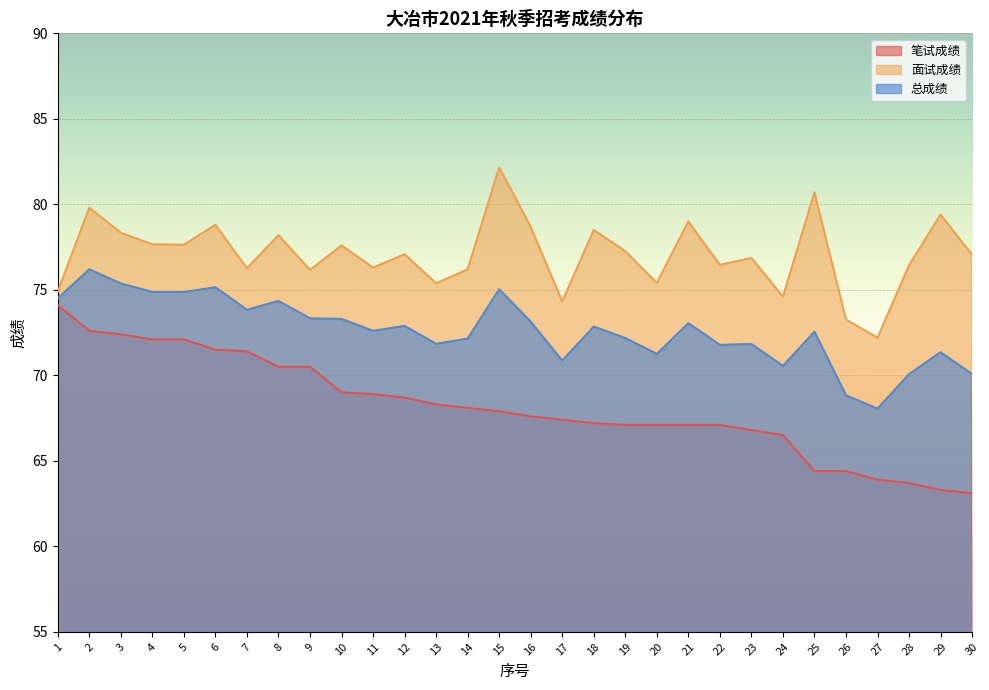

Reading right to left, list all the values displayed in this chart.

笔试成绩: 63.1	63.3	63.7	63.9	64.4	64.4	66.5	66.8	67.1	67.1	67.1	67.1	67.2	67.4	67.6	67.9	68.1	68.3	68.7	68.9	69.0	70.5	70.5	71.4	71.5	72.1	72.1	72.4	72.6	74.1
面试成绩: 77.0	79.4	76.4	72.2	73.3	80.7	74.6	76.9	76.5	79.0	75.4	77.3	78.5	74.3	78.7	82.2	76.2	75.4	77.1	76.3	77.6	76.2	78.2	76.3	78.8	77.6	77.7	78.3	79.8	74.9
总成绩: 70.1	71.3	70.1	68.0	68.8	72.5	70.5	71.8	71.8	73.0	71.2	72.2	72.8	70.9	73.1	75.0	72.2	71.8	72.9	72.6	73.3	73.3	74.3	73.8	75.2	74.9	74.9	75.4	76.2	74.5